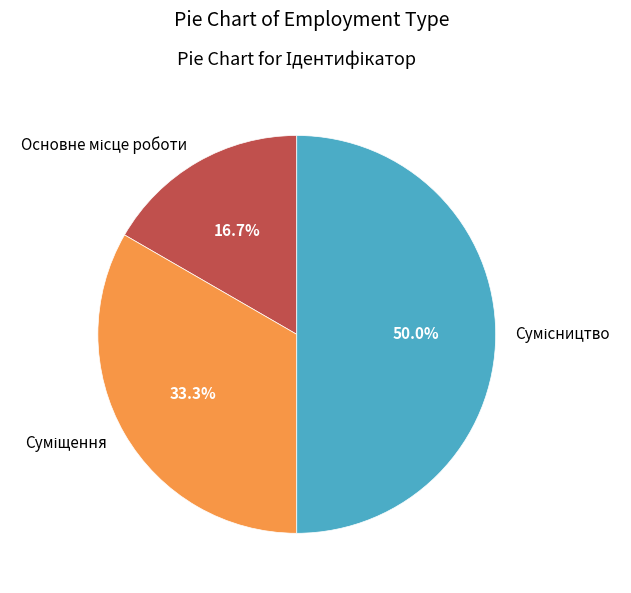

To the nearest percent, what percentage of the pie is Сумісництво?

50%